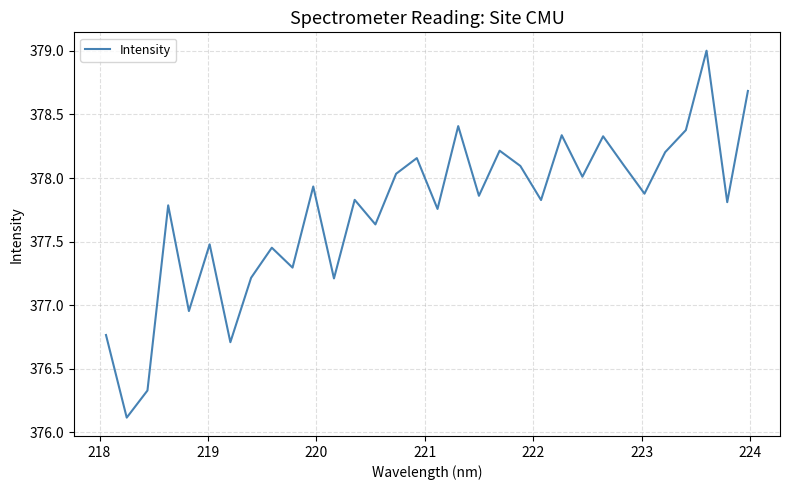

What is the difference between the maximum and minimum values?

2.9